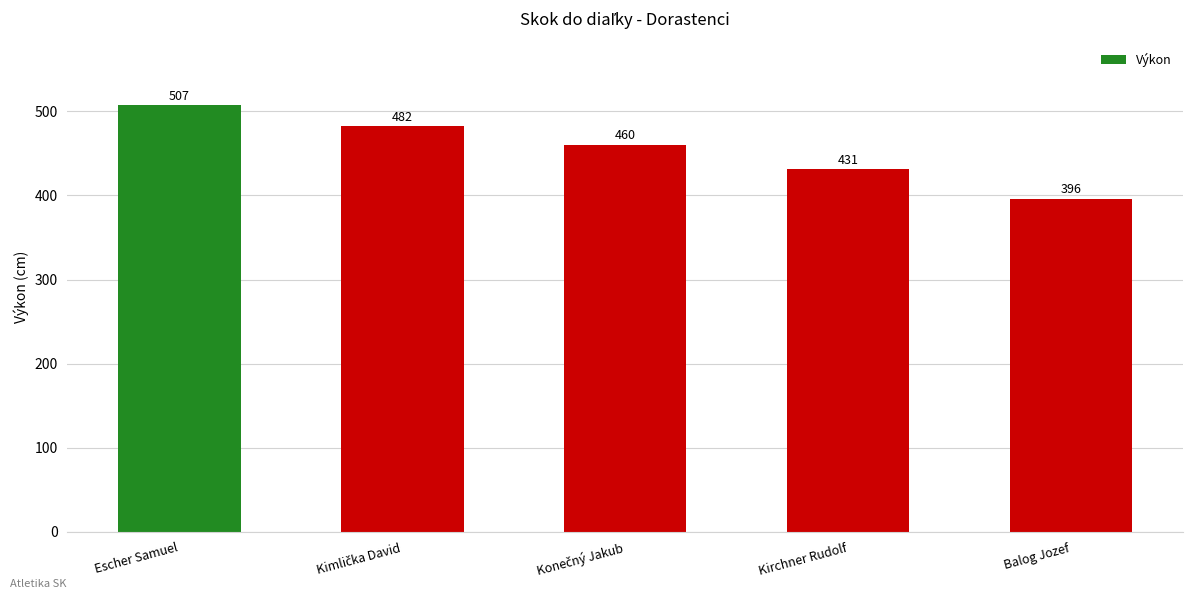

What is the minimum value shown in the chart?

396